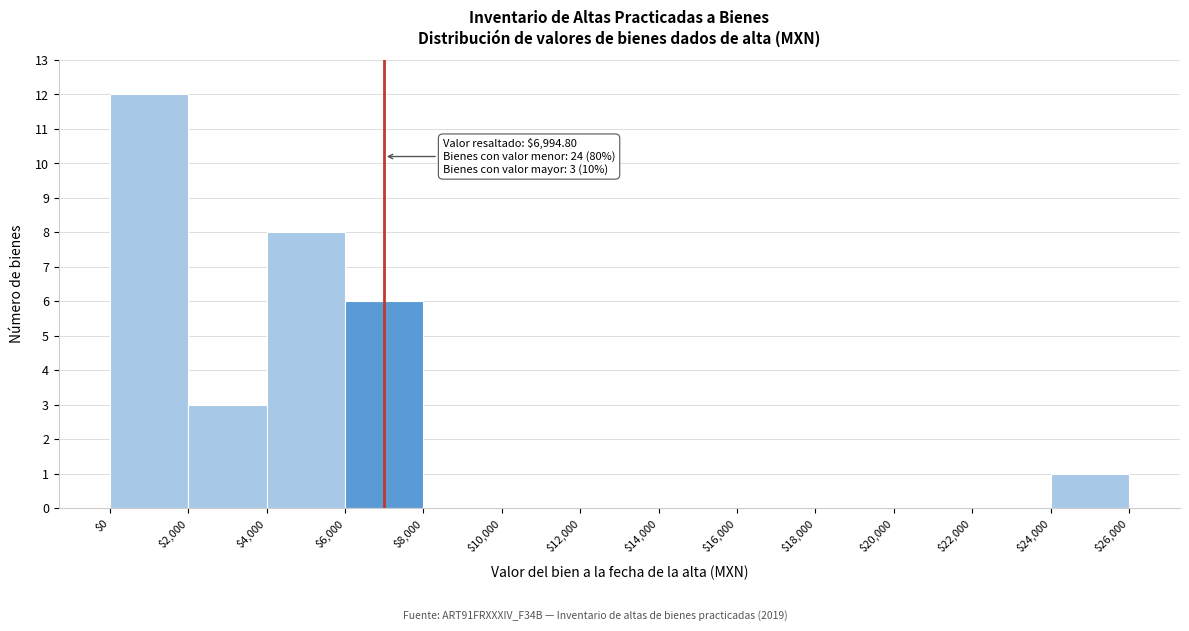

Over which range of the x-axis is the bar tallest?

$0 to $2,000